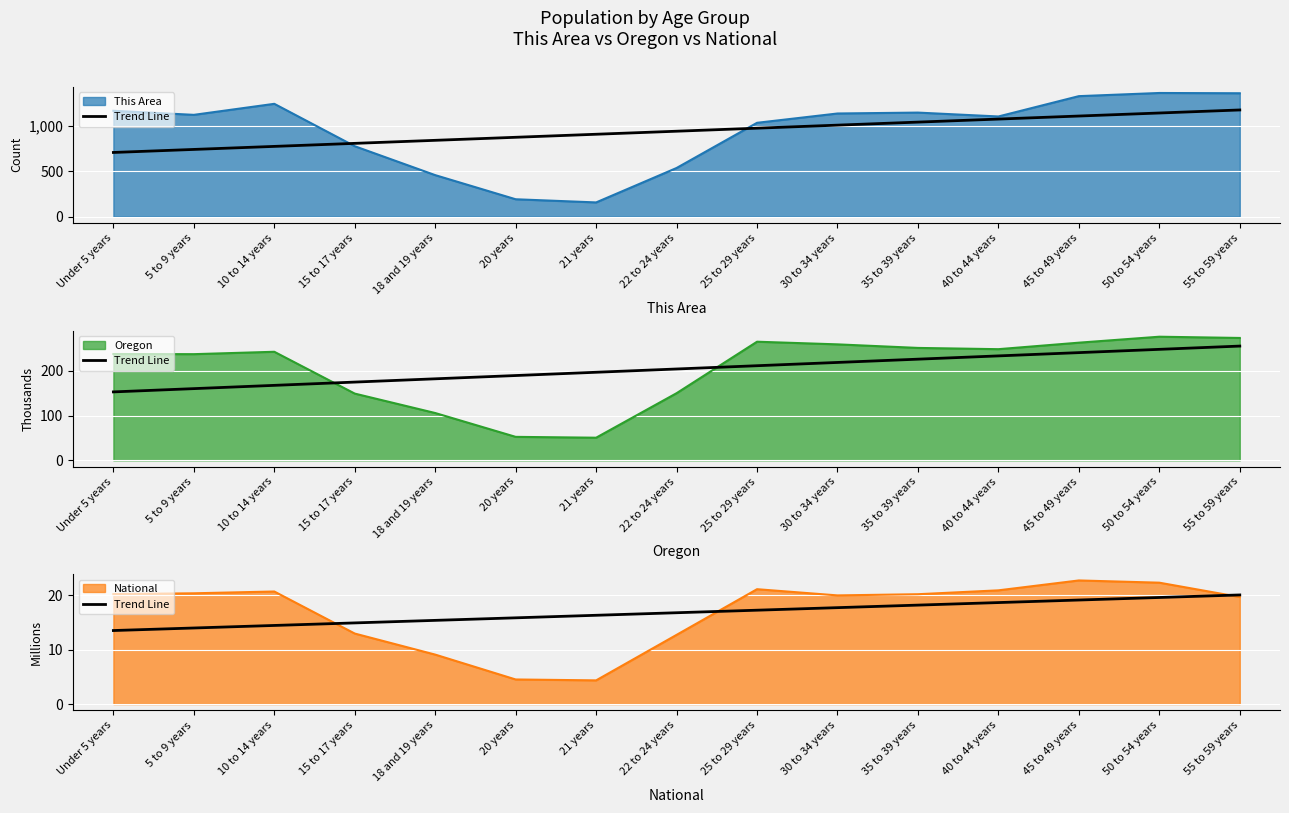

True or false: the data shows 14.9 at 15 to 17 years.

True